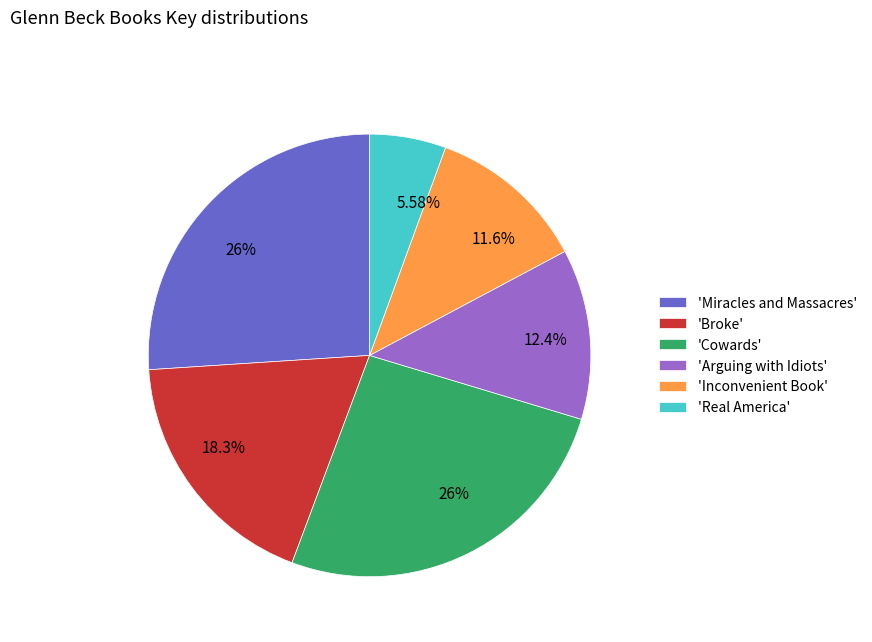

Is there any slice that represents more than half of the pie?

No